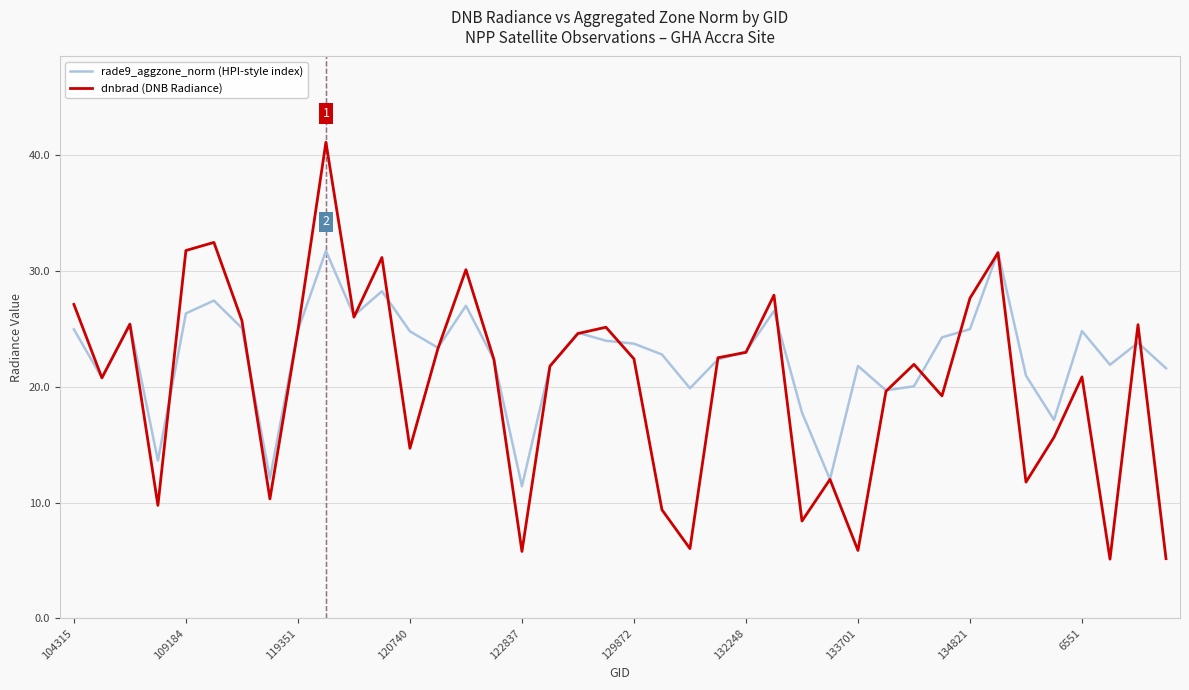

What is the difference between the second highest and minimum values in the dnbrad (DNB Radiance) series?

27.4